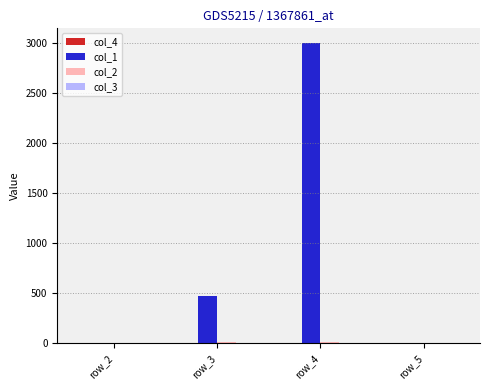

Which series changed the most between row_3 and row_4?

col_1